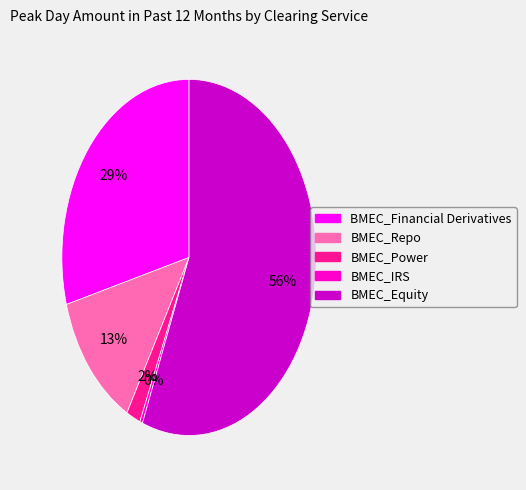

Which slice is the smallest?

BMEC_IRS